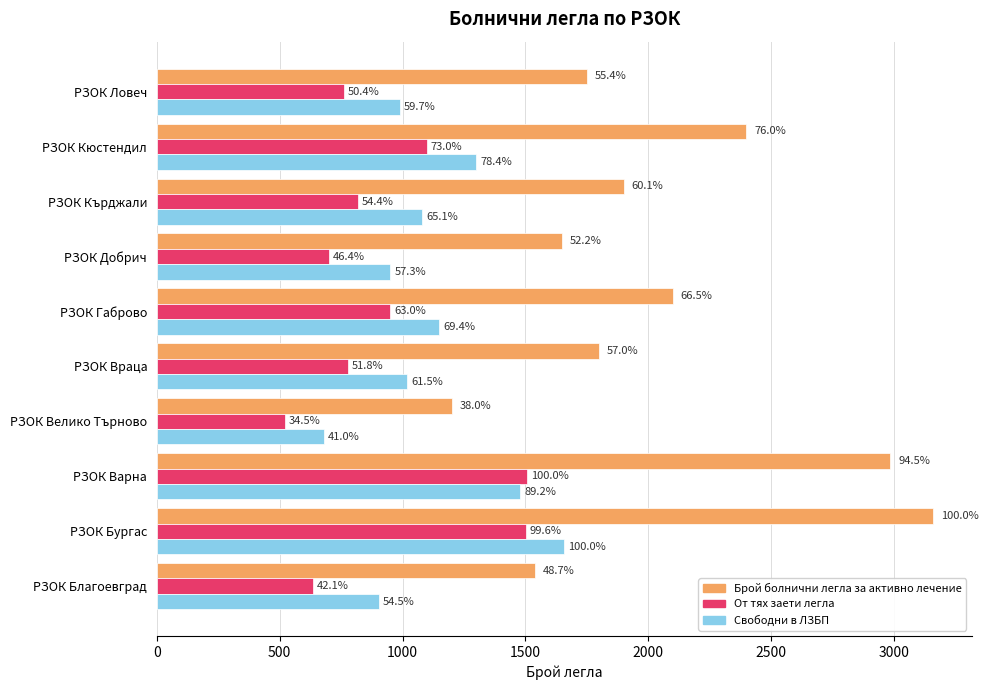

What are all the series names shown in the legend?

Брой болнични легла за активно лечение, От тях заети легла, Свободни в ЛЗБП